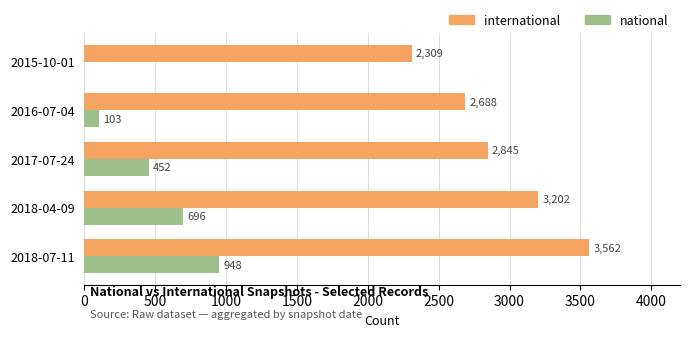

What is the total value across all series at 2018-04-09?

3898